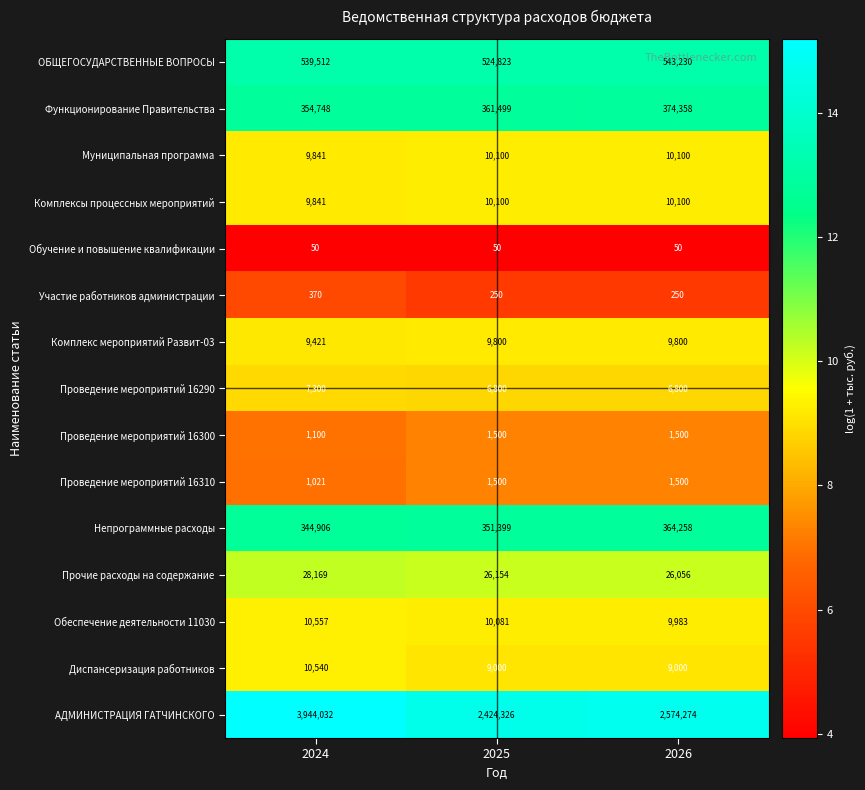

What is the difference between the highest and lowest values at 2026?

2574224